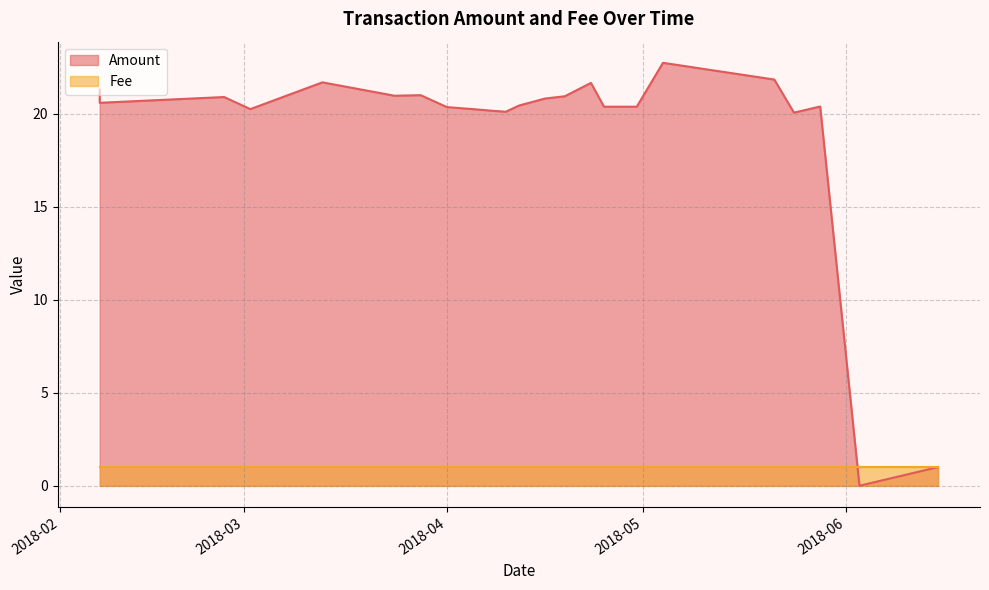

Approximately how many times larger is the value at 2018-04-08 compared to 2018-05-24?

1.0